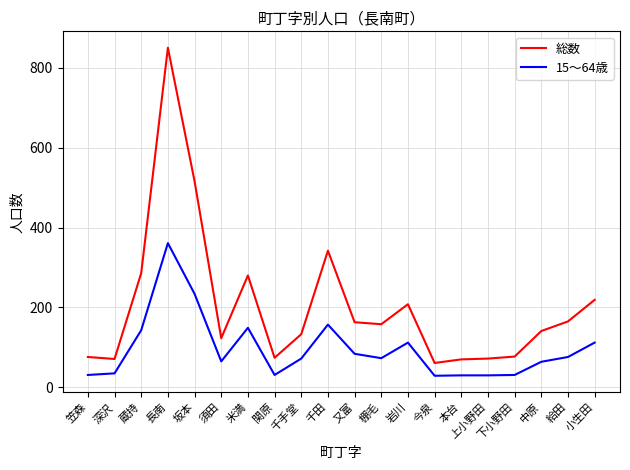

Is the value of 総数 at 千手堂 greater than the value of 15～64歳 at 棚毛?

Yes